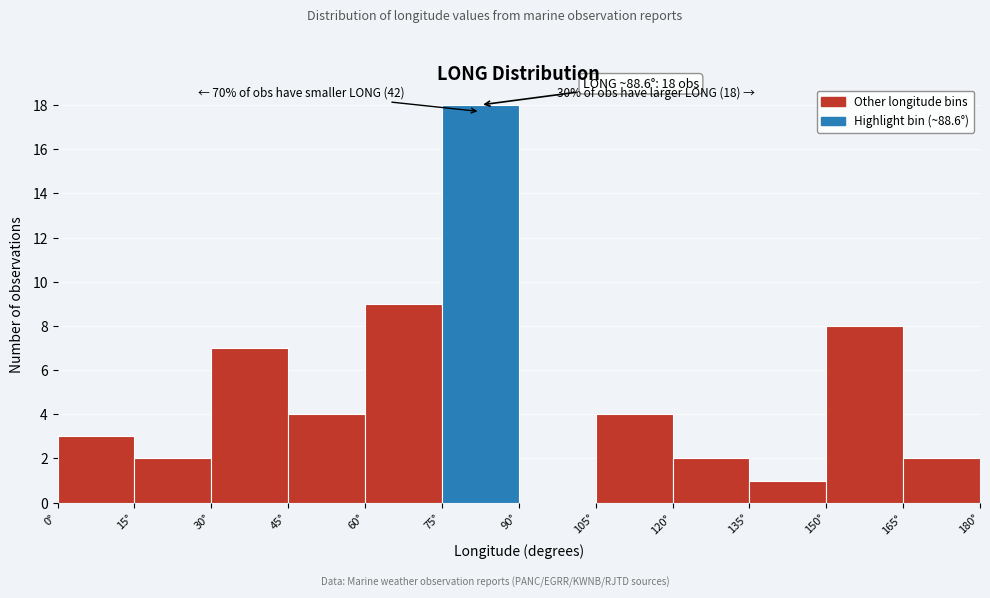

Over which range of the x-axis is the bar tallest?

75 to 90